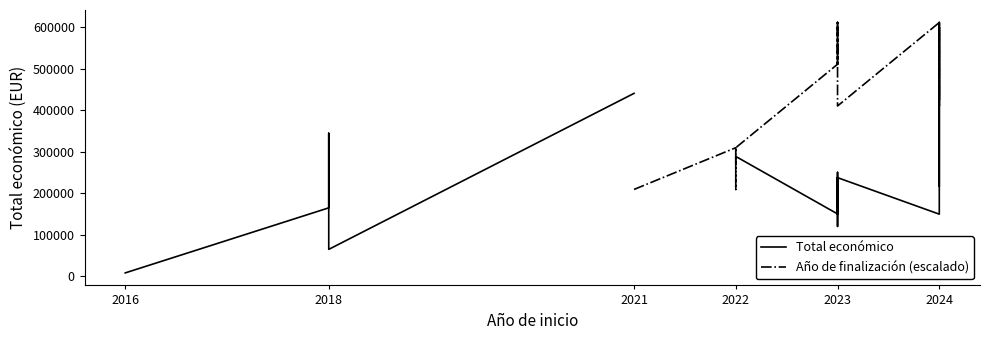

How many values in Total económico are above zero?

25